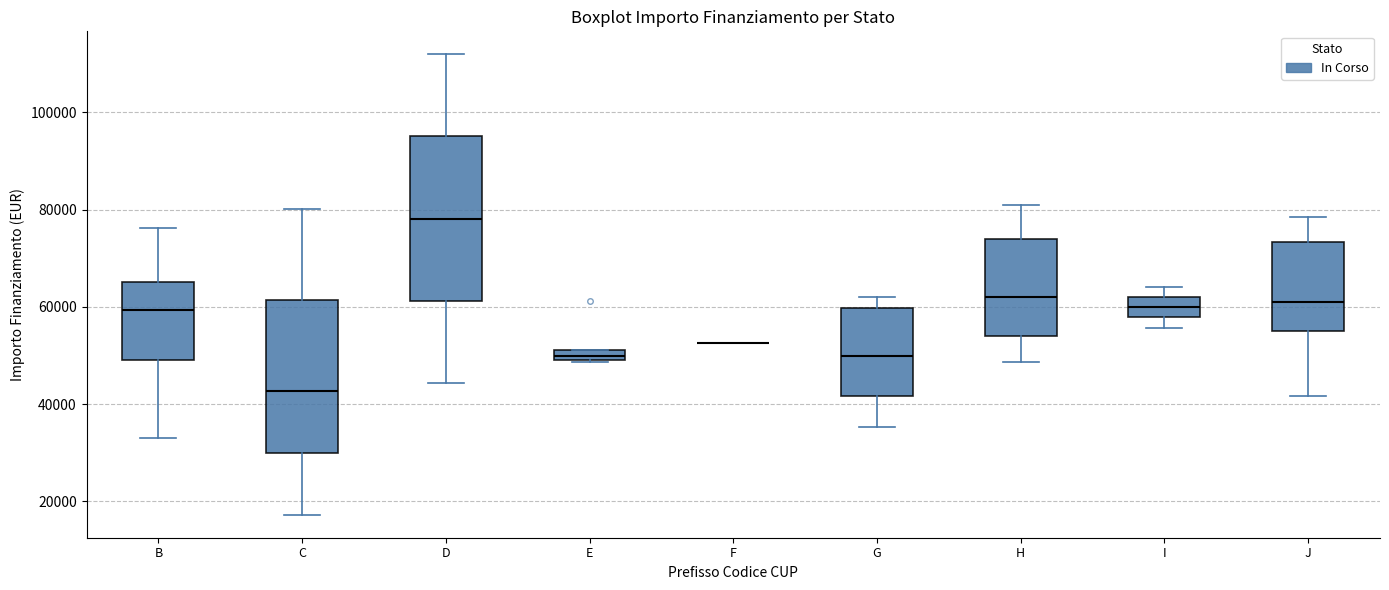

Comparing the boxes themselves (not the whiskers), which one is the tallest?

D